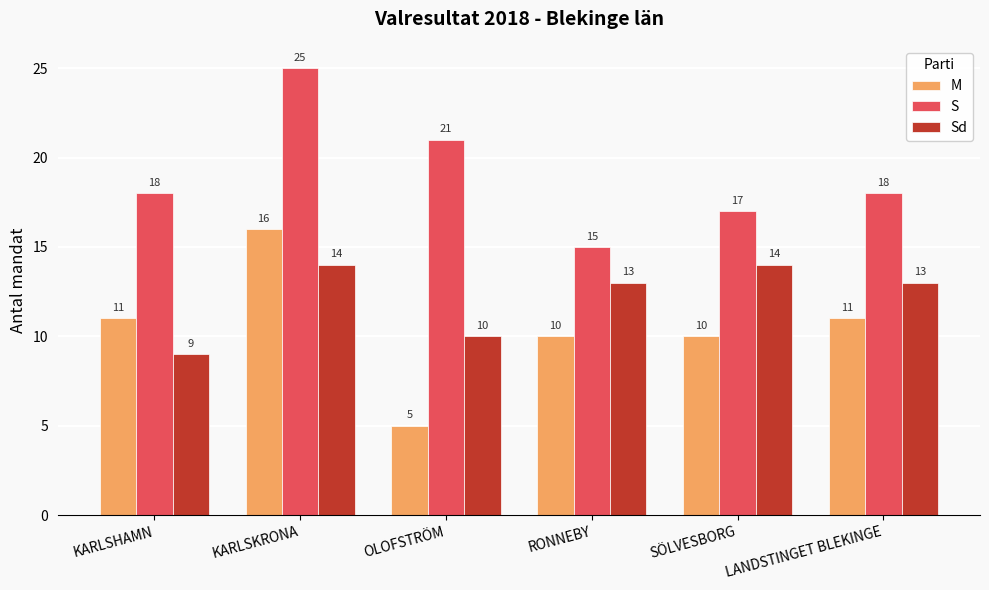

What is the lowest value of the Sd series?

9